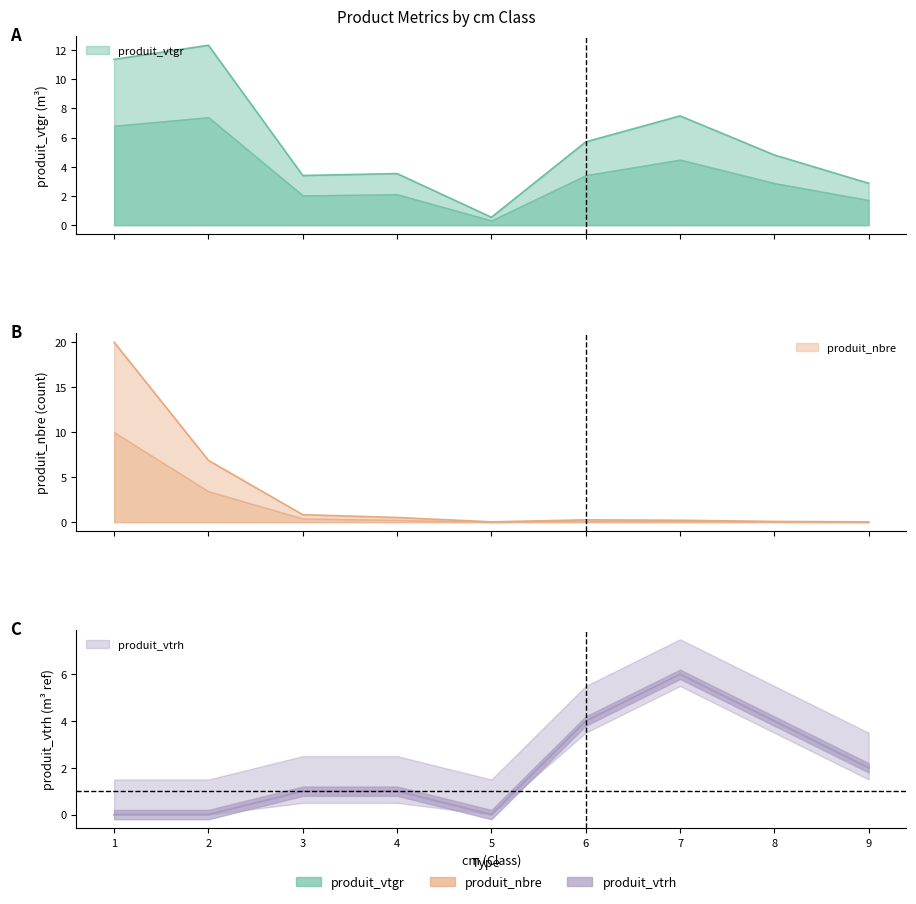

What is the difference between the maximum and minimum values in the produit_vtgr series?

11.8